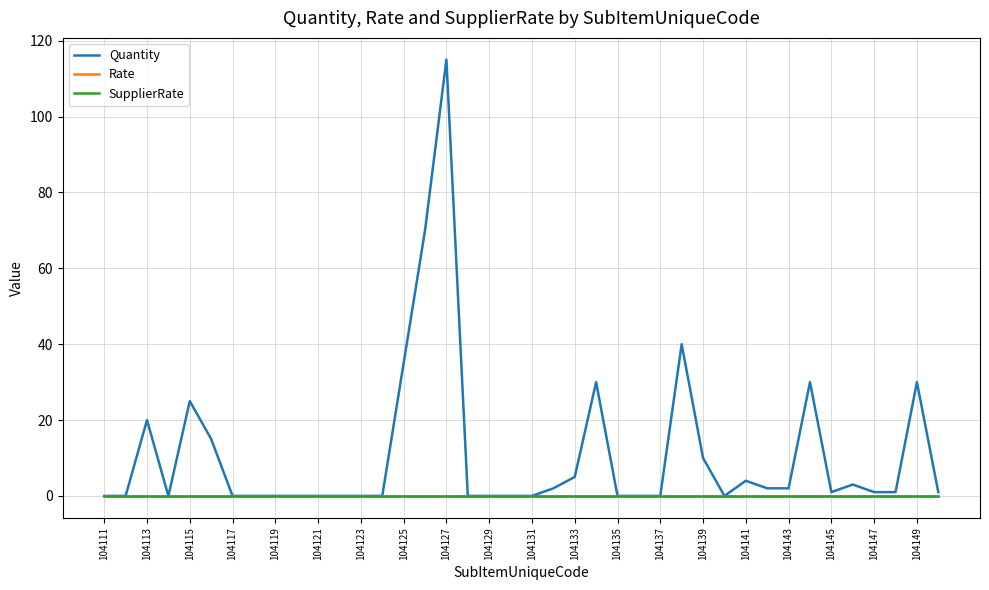

Is this an area chart (filled region under the line)?

No